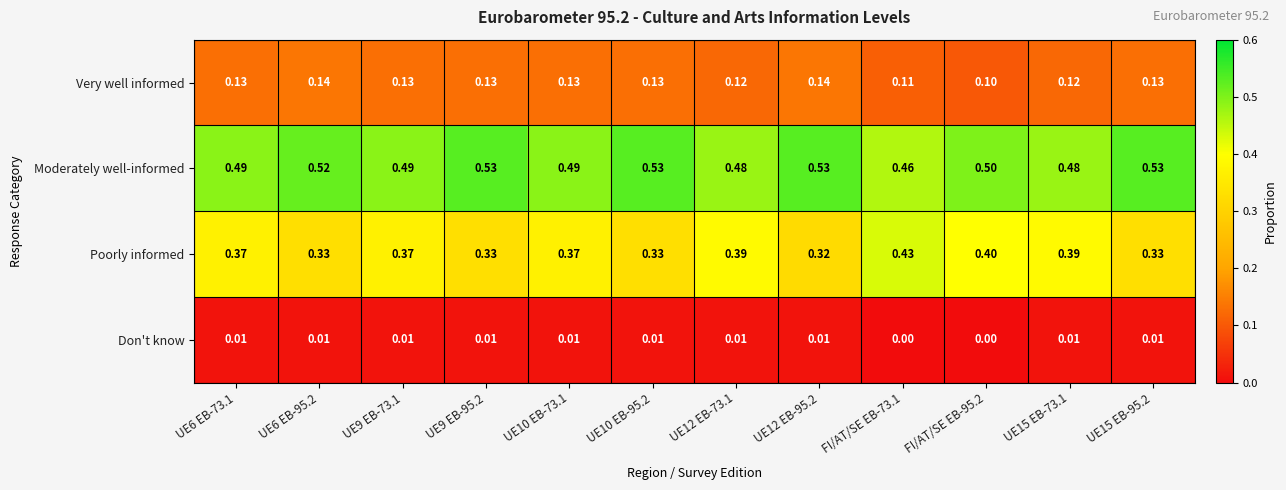

Is the value of Poorly informed at UE12 EB-95.2 greater than the value of Moderately well-informed at FI/AT/SE EB-73.1?

No